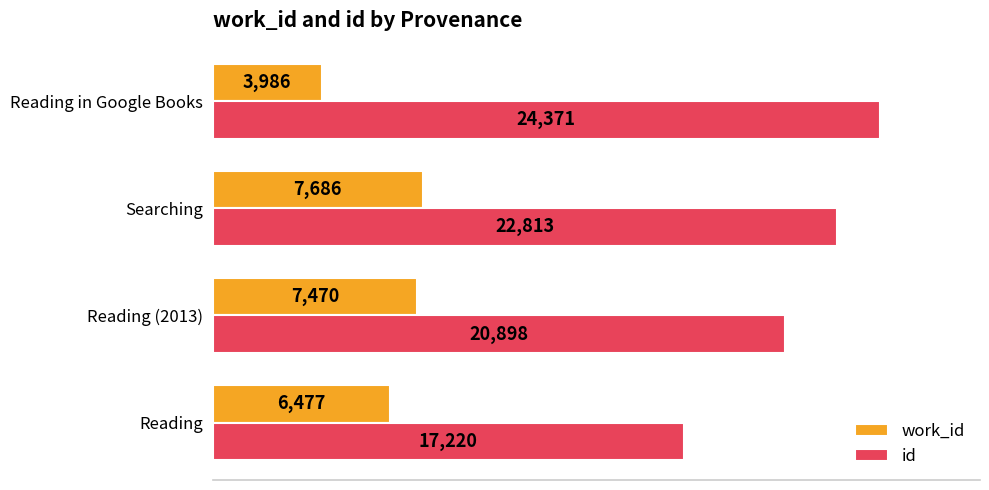

At how many categories does at least one series exceed 17?

4